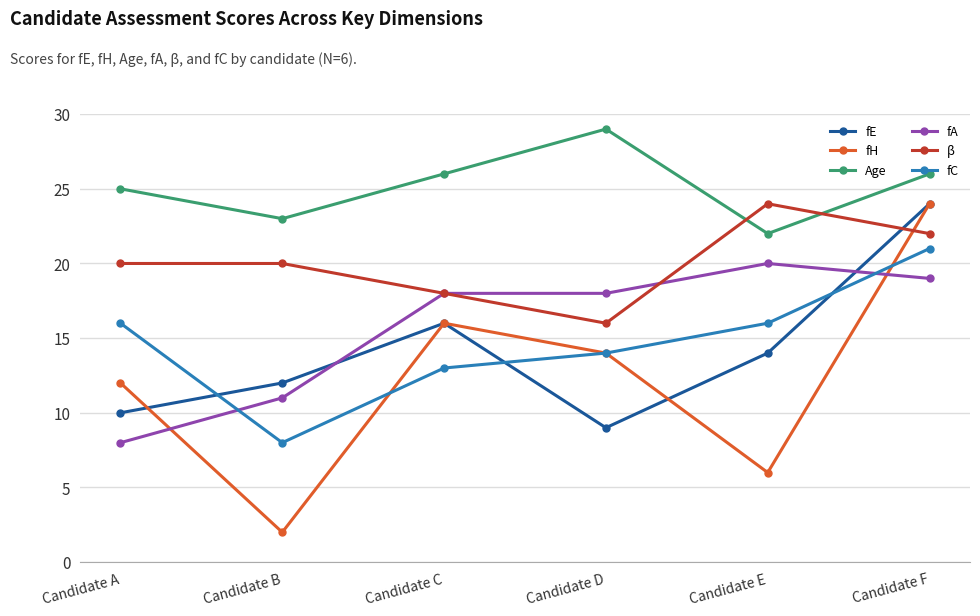

At which label is fA closest to 14?

Candidate B